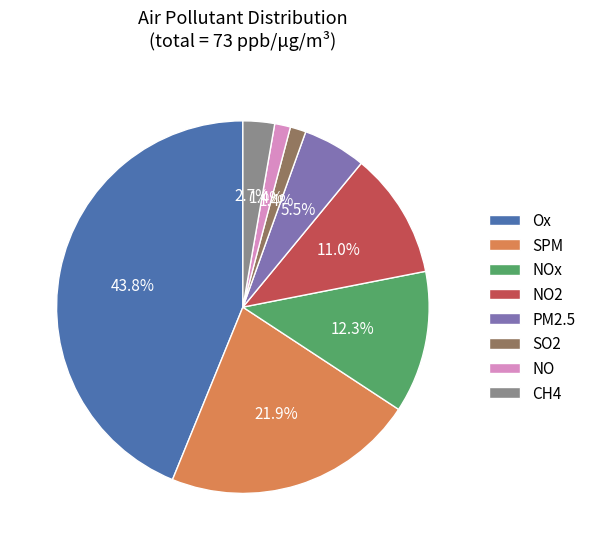

What percentage is the NO2 slice, to the nearest percent?

11%